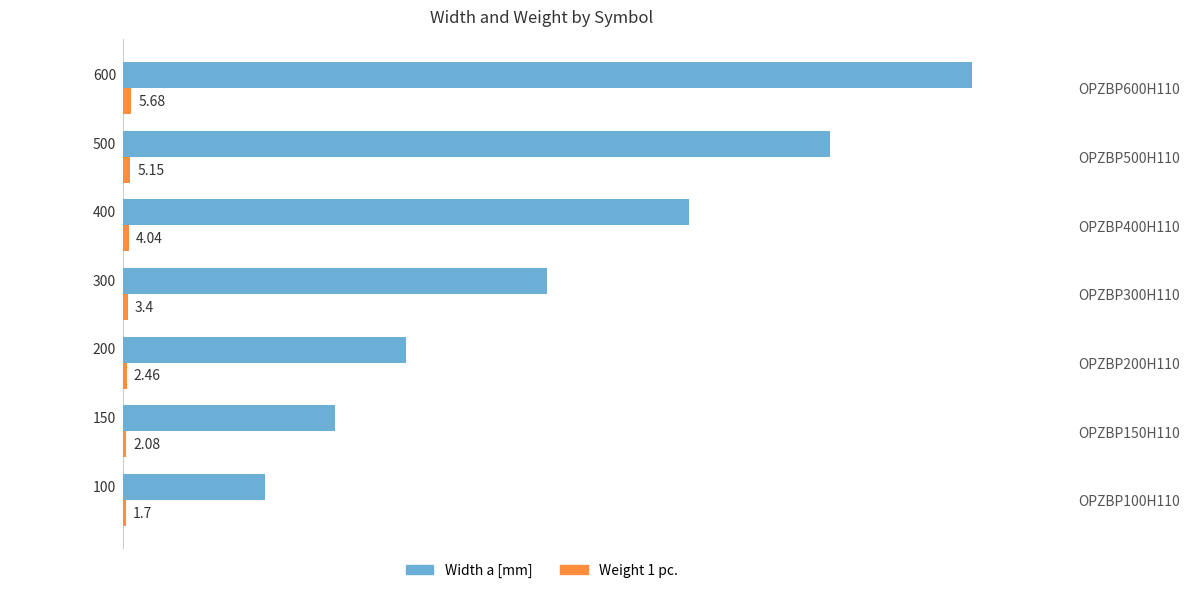

Which series has the largest range (max minus min)?

Width a [mm]